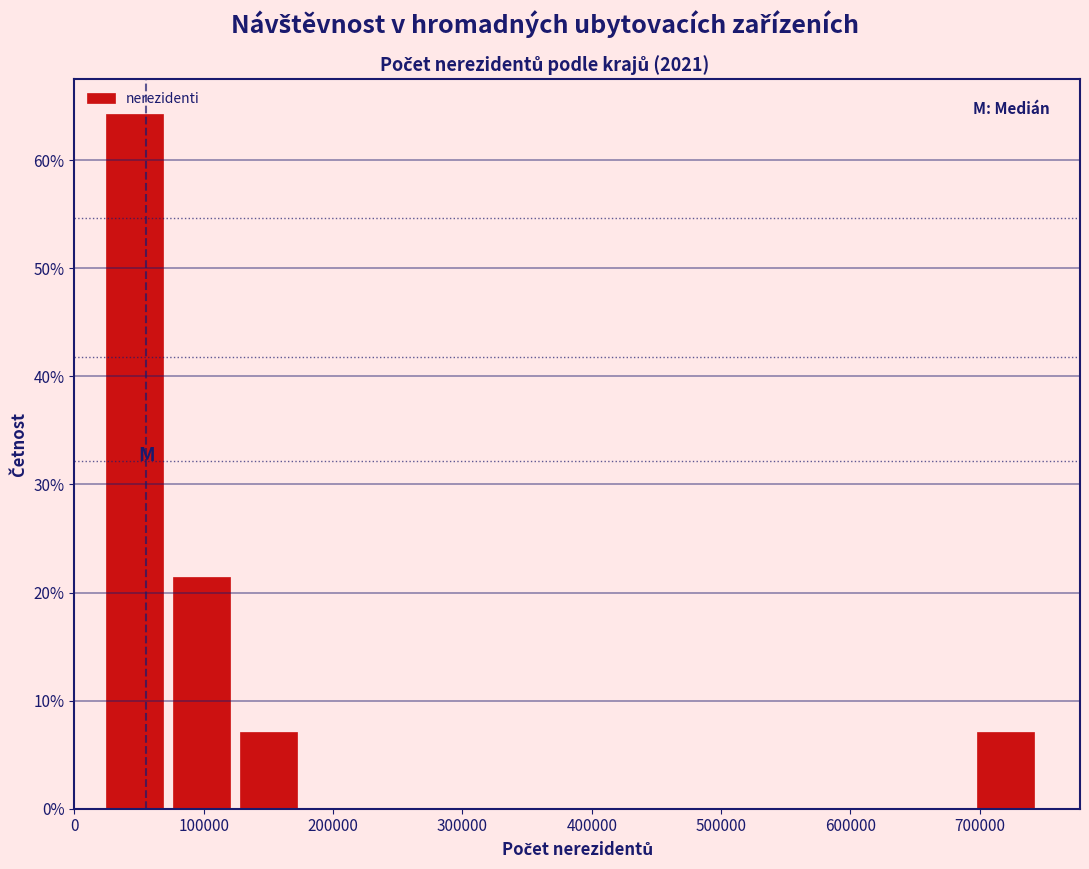

How tall is the bar that spans 70000 to 120000 on the x-axis? Neither the bar edges nor the heights are printed on the chart, so give them approximately, as read against the axes.

21